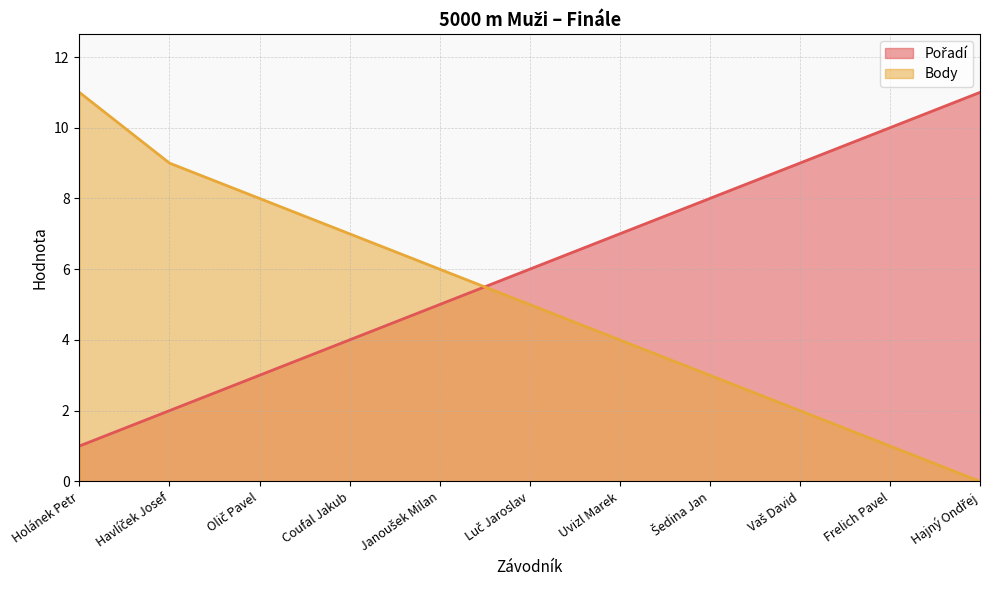

Reading right to left, what are all the values shown in this chart?

Pořadí: Hajný Ondřej=11	Frelich Pavel=10	Vaš David=9	Šedina Jan=8	Uvizl Marek=7	Luč Jaroslav=6	Janoušek Milan=5	Coufal Jakub=4	Olič Pavel=3	Havlíček Josef=2	Holánek Petr=1
Body: Hajný Ondřej=0	Frelich Pavel=1	Vaš David=2	Šedina Jan=3	Uvizl Marek=4	Luč Jaroslav=5	Janoušek Milan=6	Coufal Jakub=7	Olič Pavel=8	Havlíček Josef=9	Holánek Petr=11